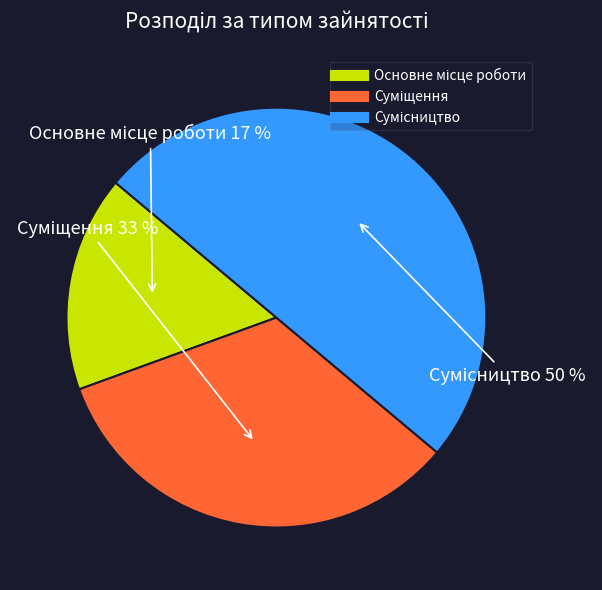

To the nearest percent, what is the difference between the largest and smallest slice percentages?

33%